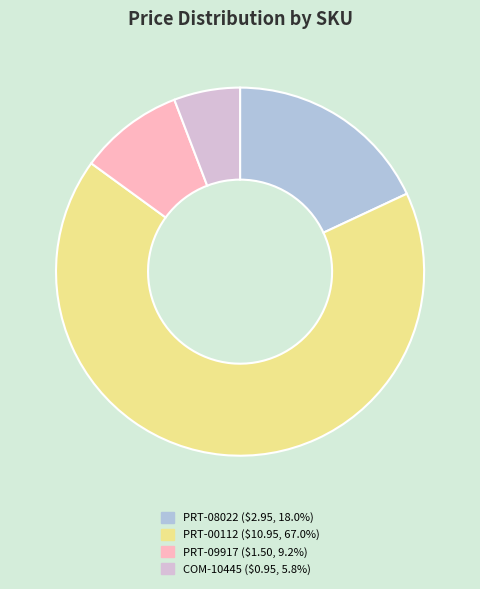

Is there any slice that represents more than half of the pie?

Yes